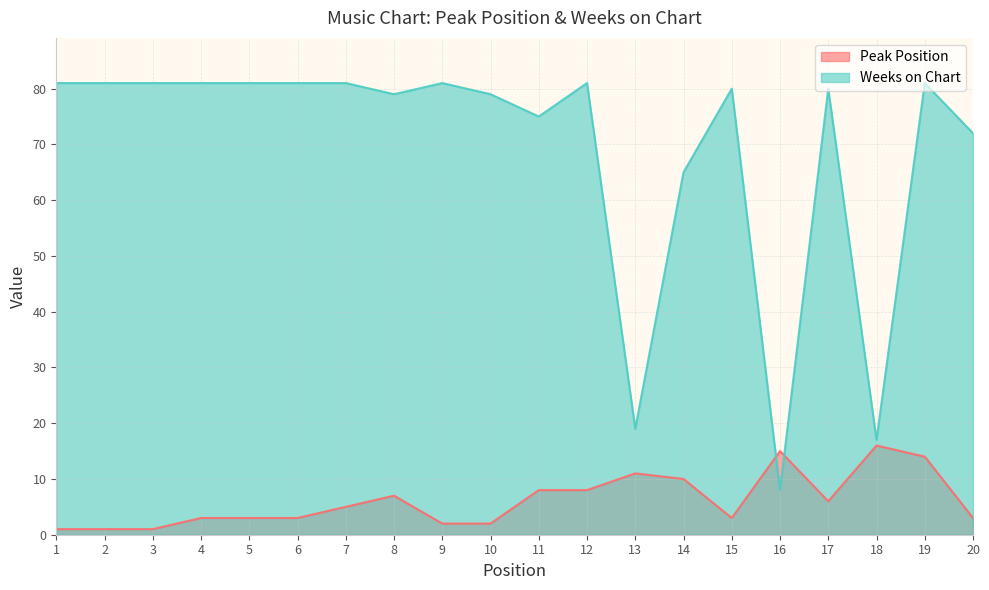

How many interior local peaks does the Peak Position series have?

4